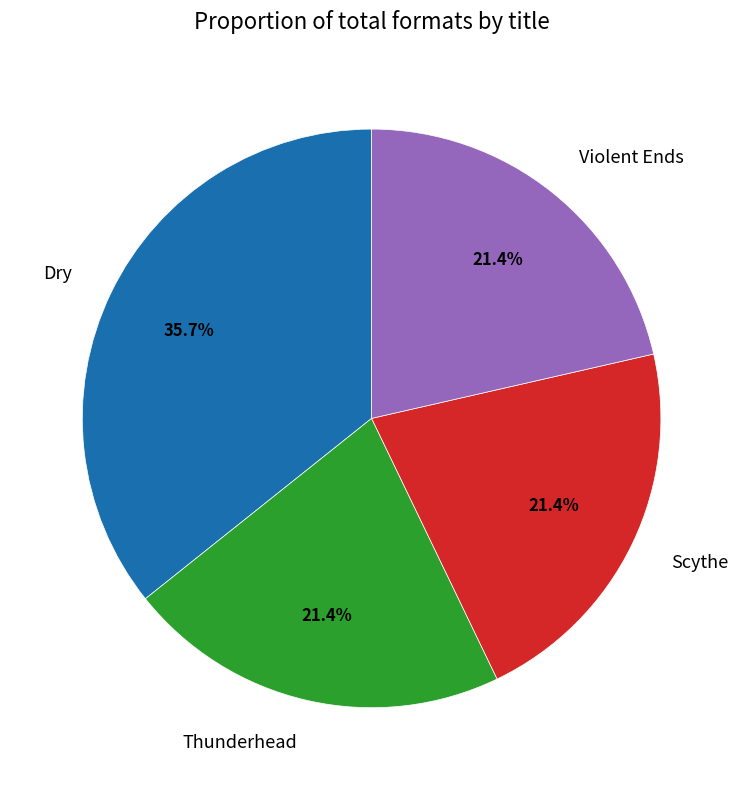

Is Violent Ends the majority of the pie?

No